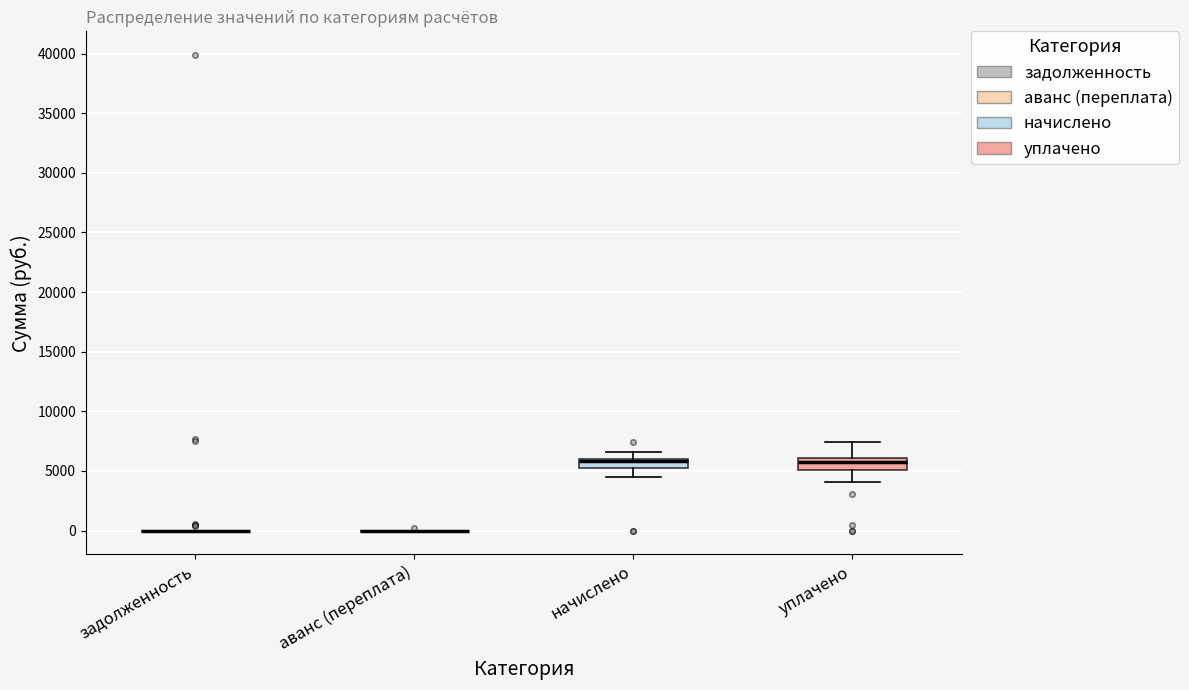

Where does the lower whisker of the box for начислено end on the y-axis? The values are not printed on the chart, so give them approximately, as read against the axis.

4500